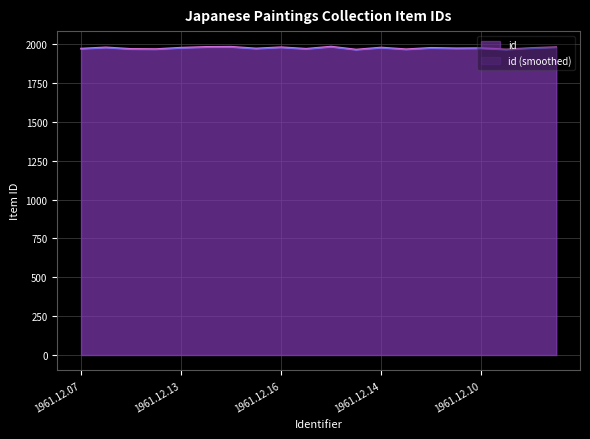

What is the maximum value for id (smoothed)?

1981